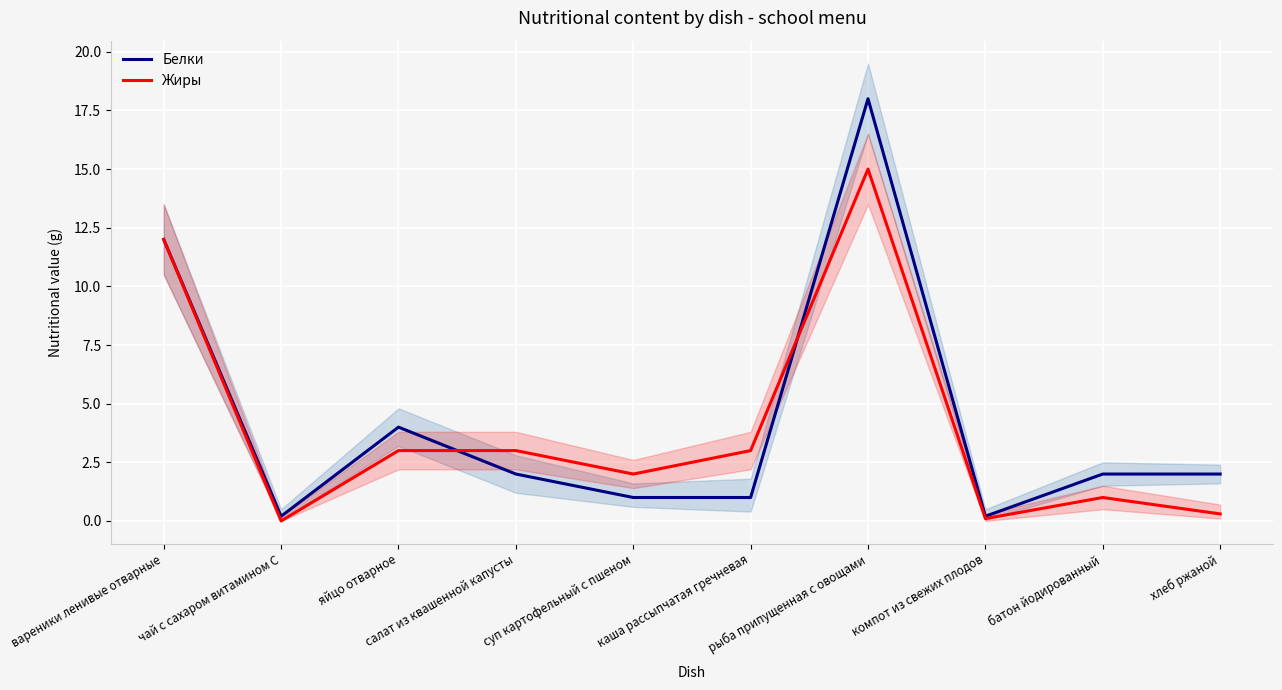

Rank the series by their maximum value, from highest to lowest.

Белки, Жиры